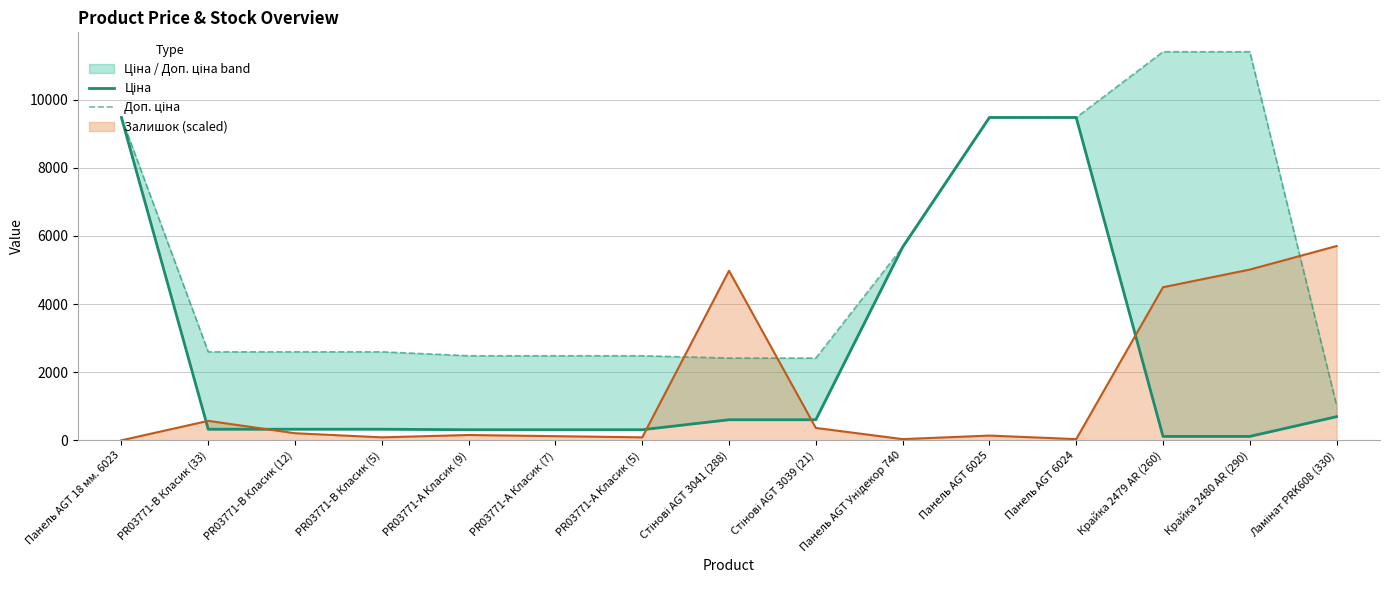

Is it true that Ціна equals 324.8 at PR03771-B Класик (5)?

True